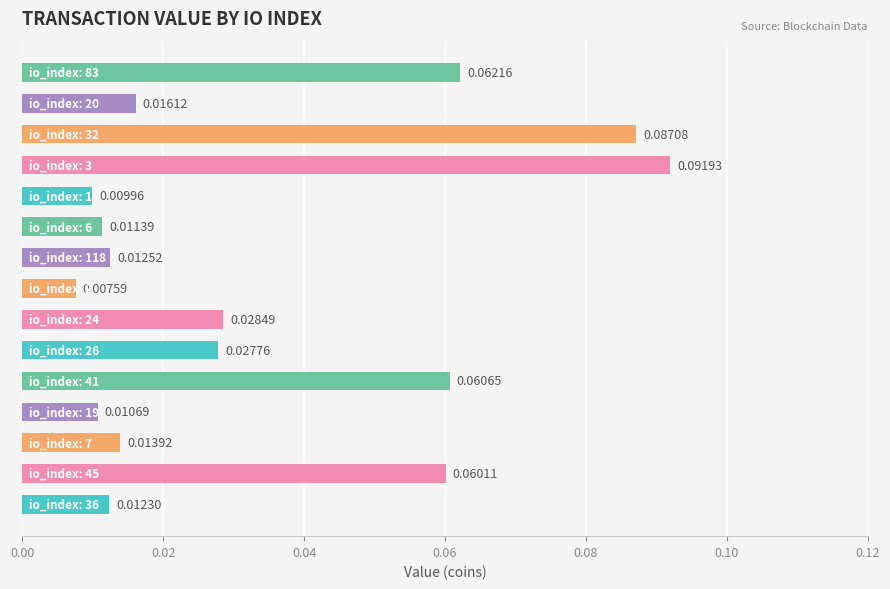

Which category has the lowest value across all series?

7